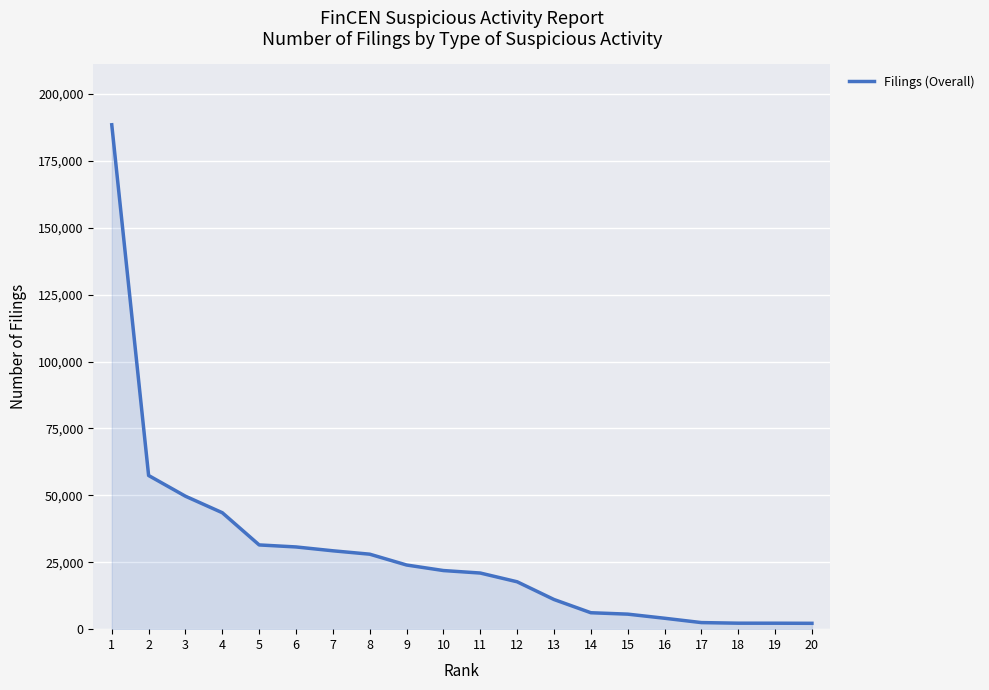

Which has a higher value, 3 or 1?

1